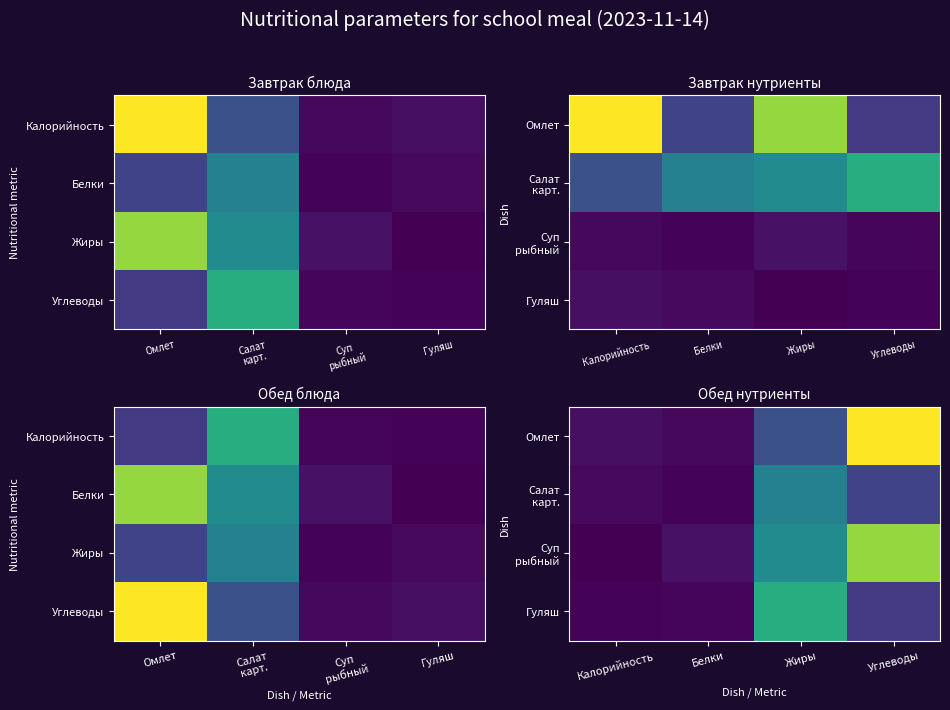

True or false: Суп рыбный has a value of 14.3 at Белки.

True